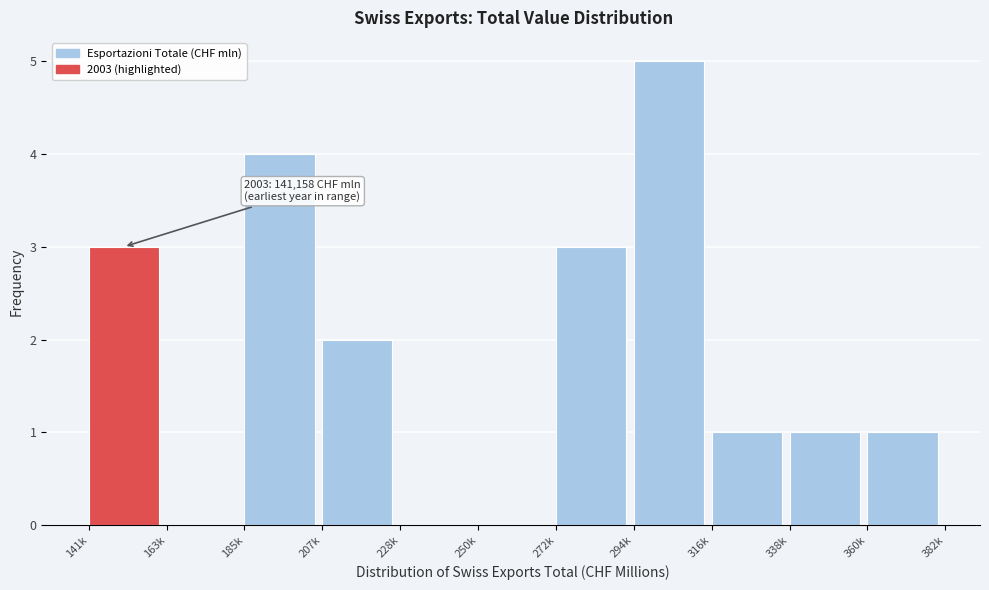

Reading right to left, what are all the values shown in this chart?

360k=1	338k=1	316k=1	294k=5	272k=3	250k=0	228k=0	207k=2	185k=4	163k=0	141k=3